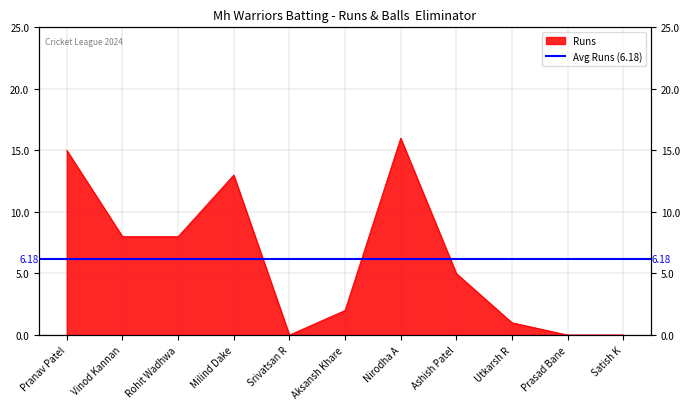

What is the value of the 6th point from the left?

2